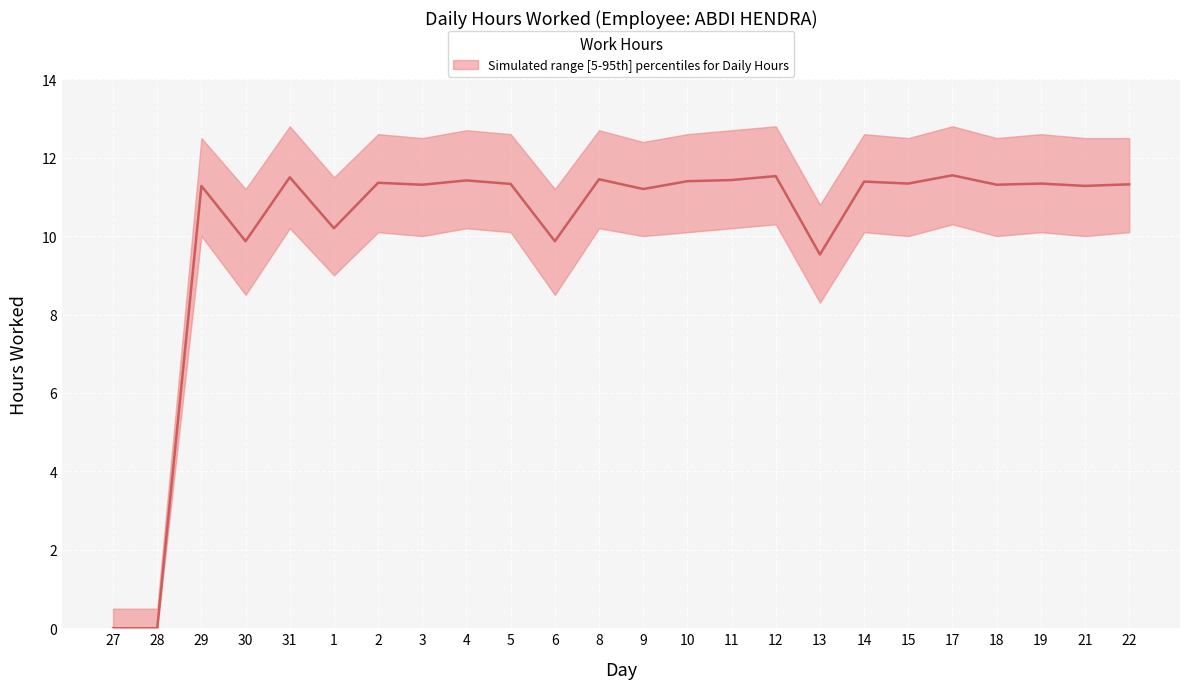

What is the change in value from 3 to 9?

-0.1